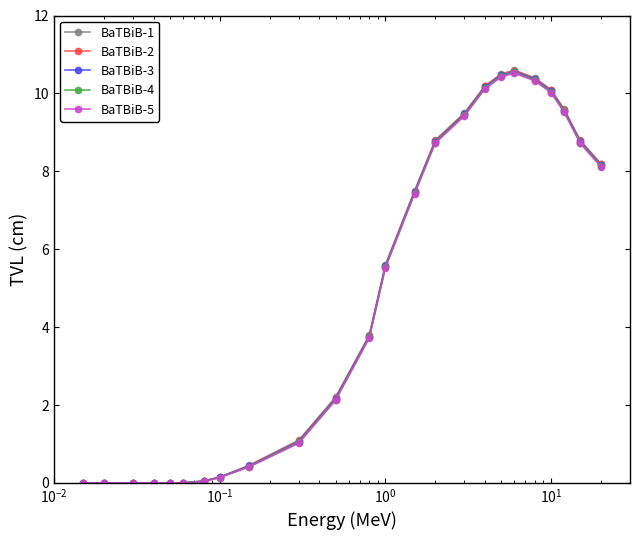

At how many categories does at least one series exceed 4?

12